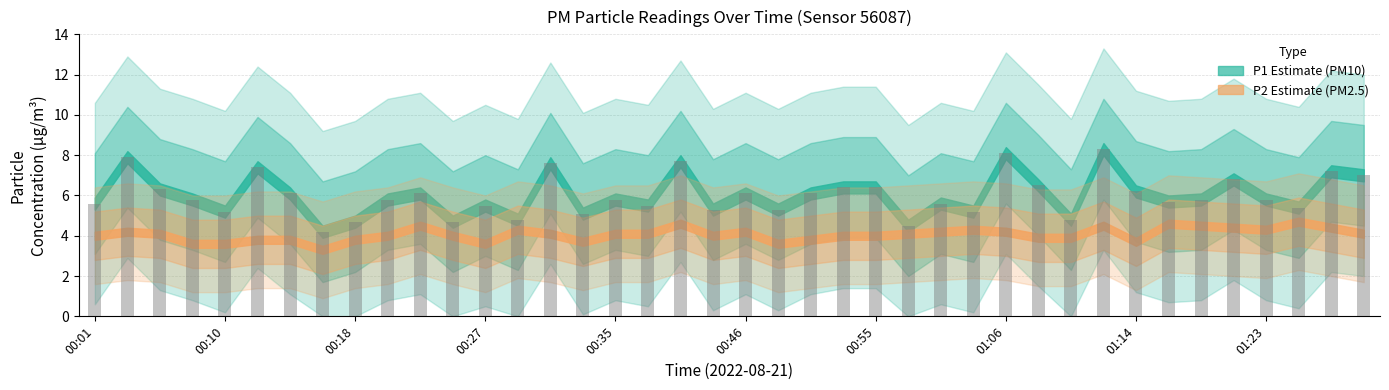

What is the sum of all values?

240.3